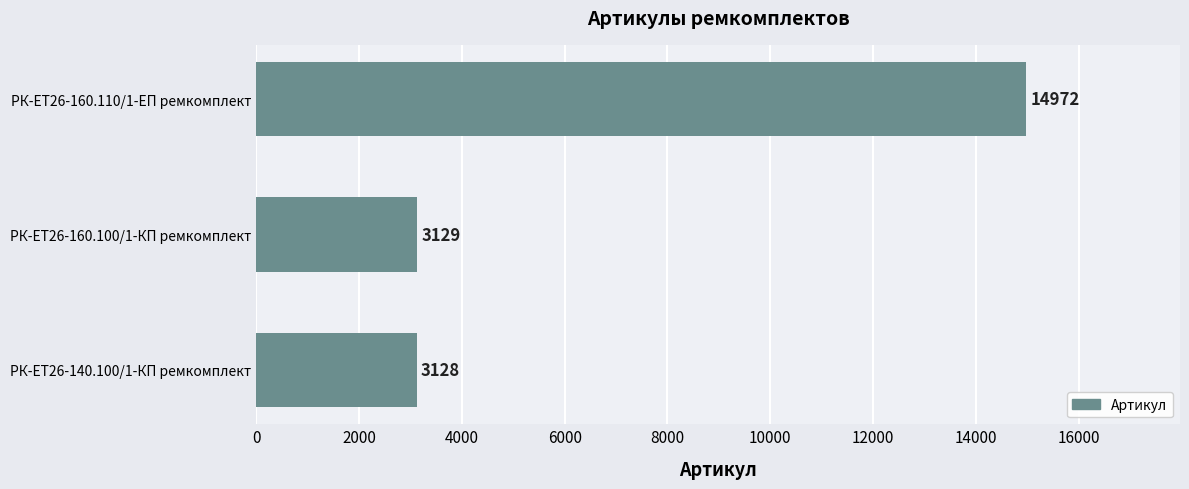

How many bars are there in total?

3